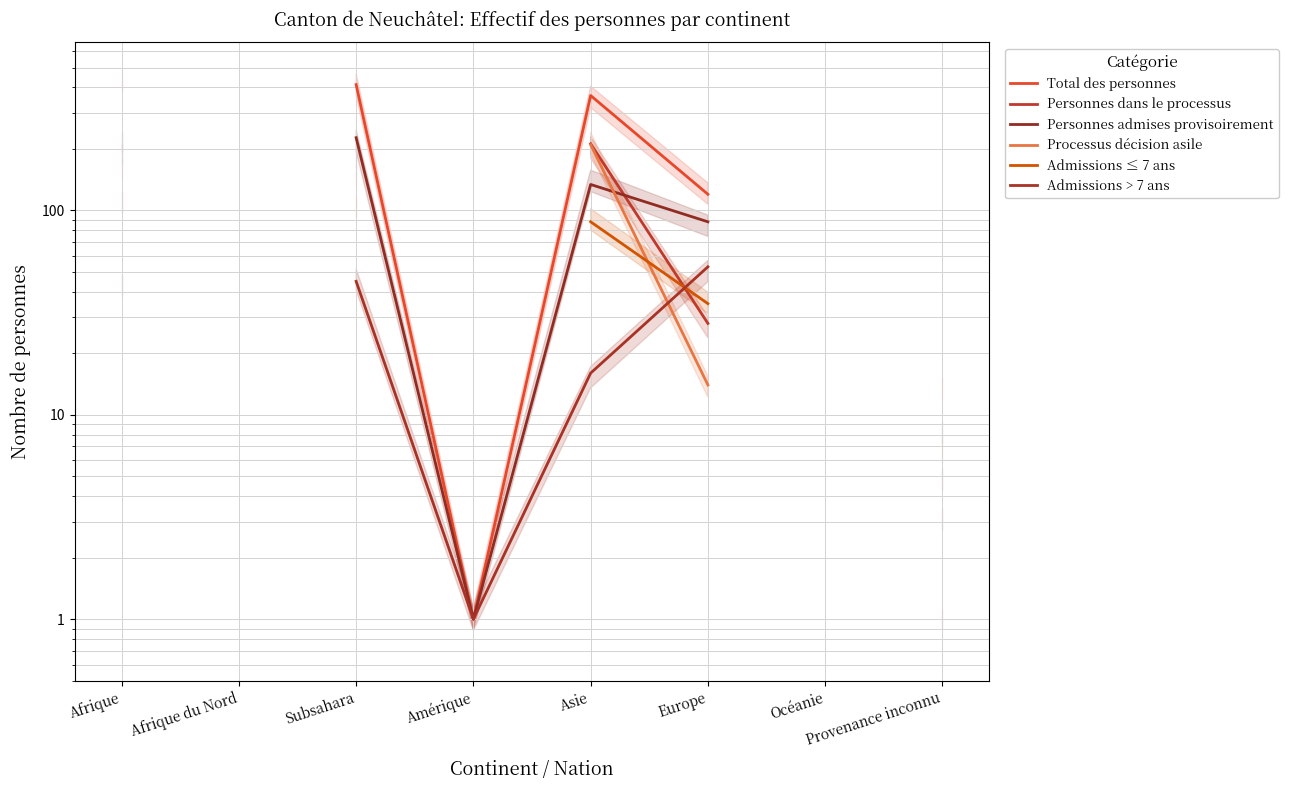

How many distinct data groups are displayed?

6